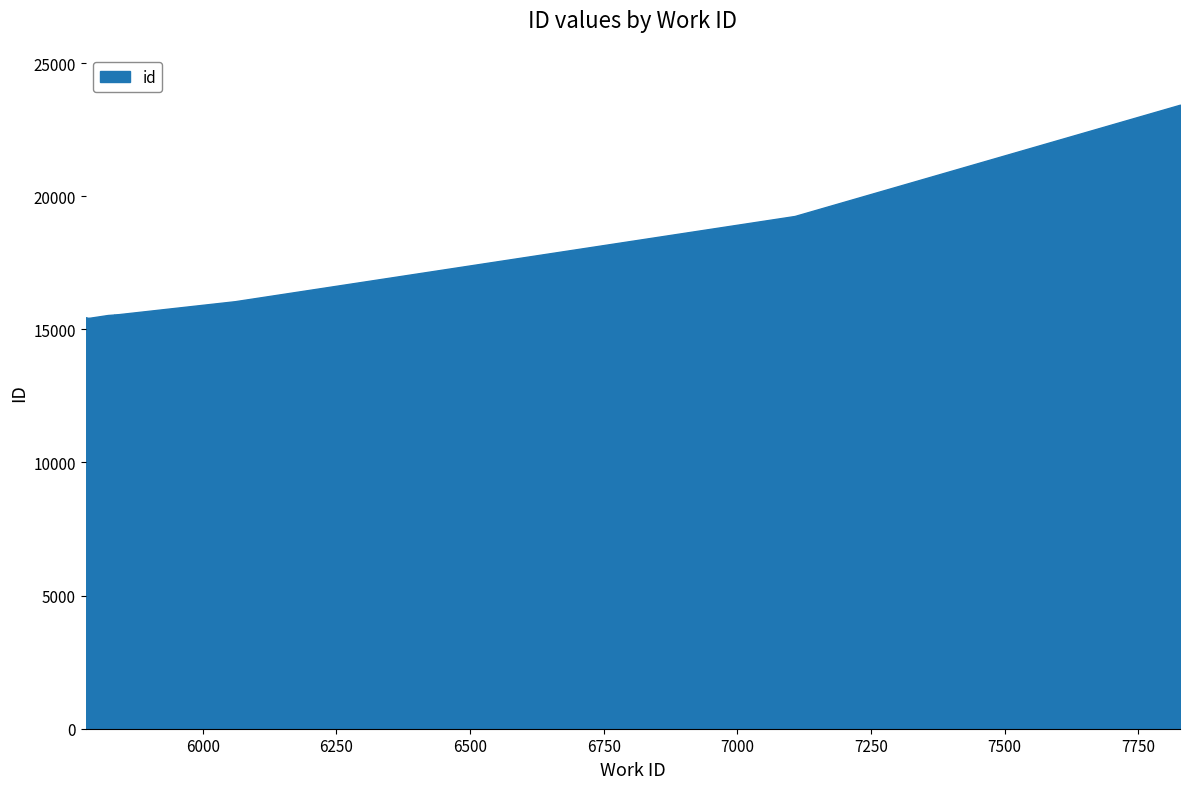

What is the value of the 8th point from the left?

16057